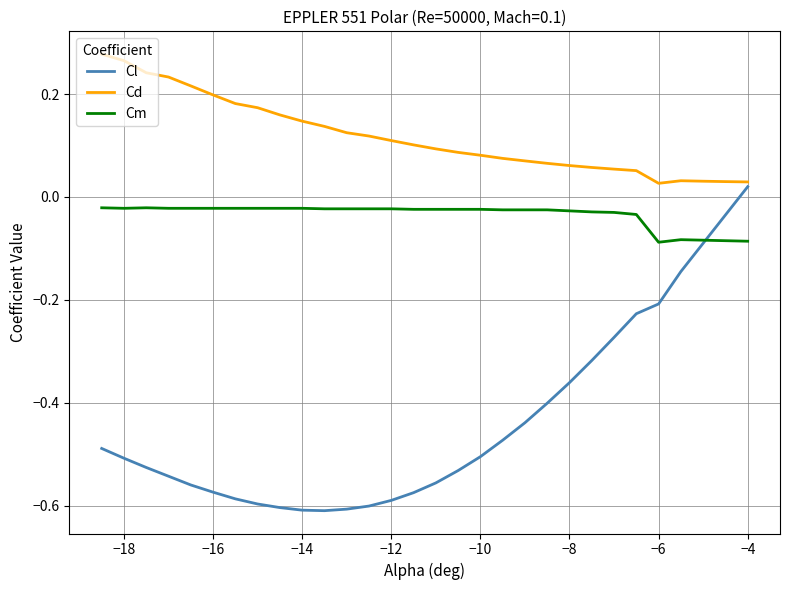

Rank the series by their maximum value, from highest to lowest.

Cd, Cl, Cm